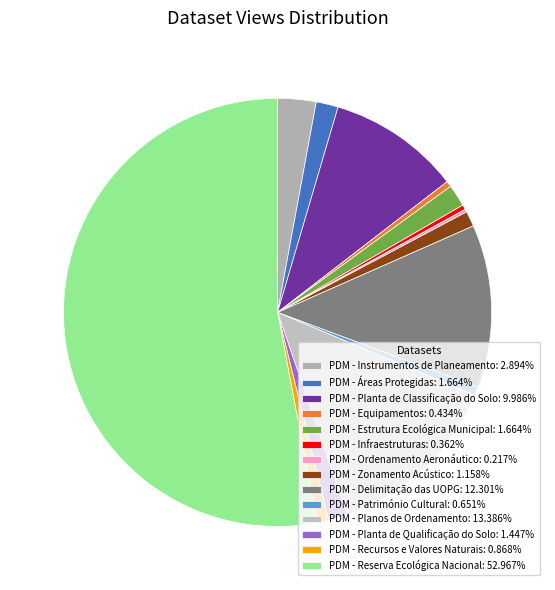

Rank the categories by value from lowest to highest.

PDM - Ordenamento Aeronáutico, PDM - Infraestruturas, PDM - Equipamentos, PDM - Património Cultural, PDM - Recursos e Valores Naturais, PDM - Zonamento Acústico, PDM - Planta de Qualificação do Solo, PDM - Áreas Protegidas, PDM - Estrutura Ecológica Municipal, PDM - Instrumentos de Planeamento, PDM - Planta de Classificação do Solo, PDM - Delimitação das UOPG, PDM - Planos de Ordenamento, PDM - Reserva Ecológica Nacional